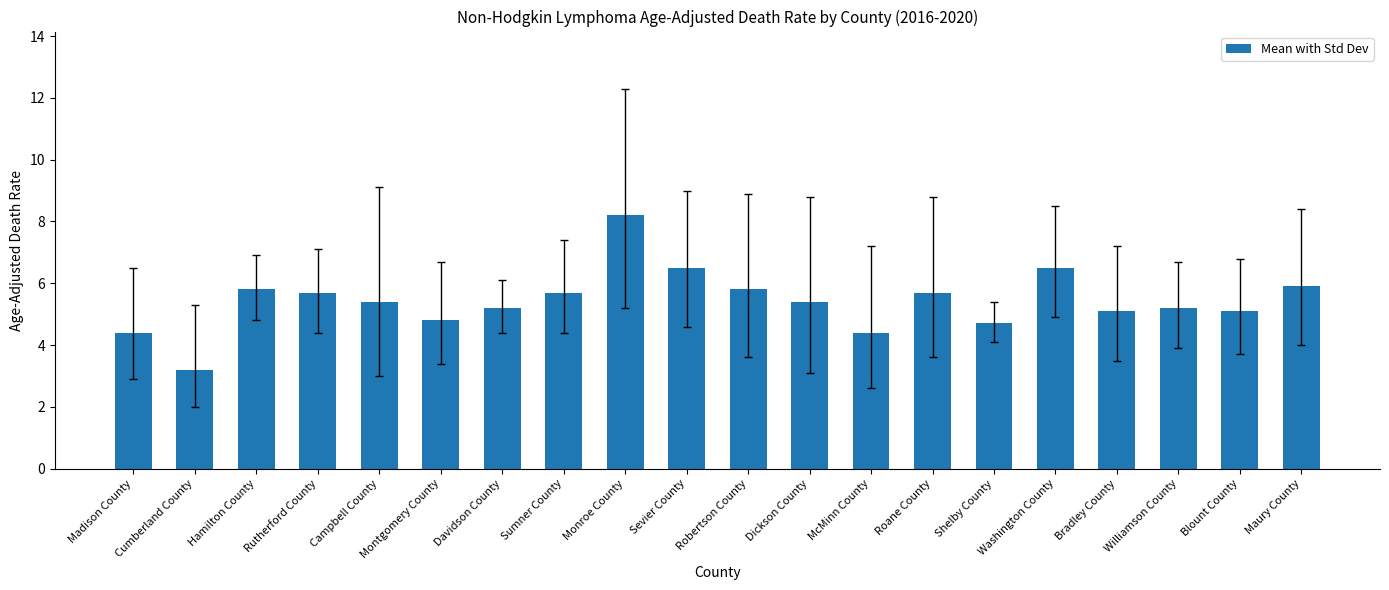

What is the approximate value at Shelby County?

4.7